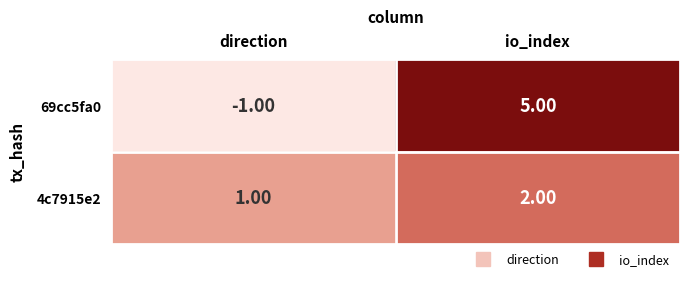

Which series has the largest total across all categories?

69cc5fa0